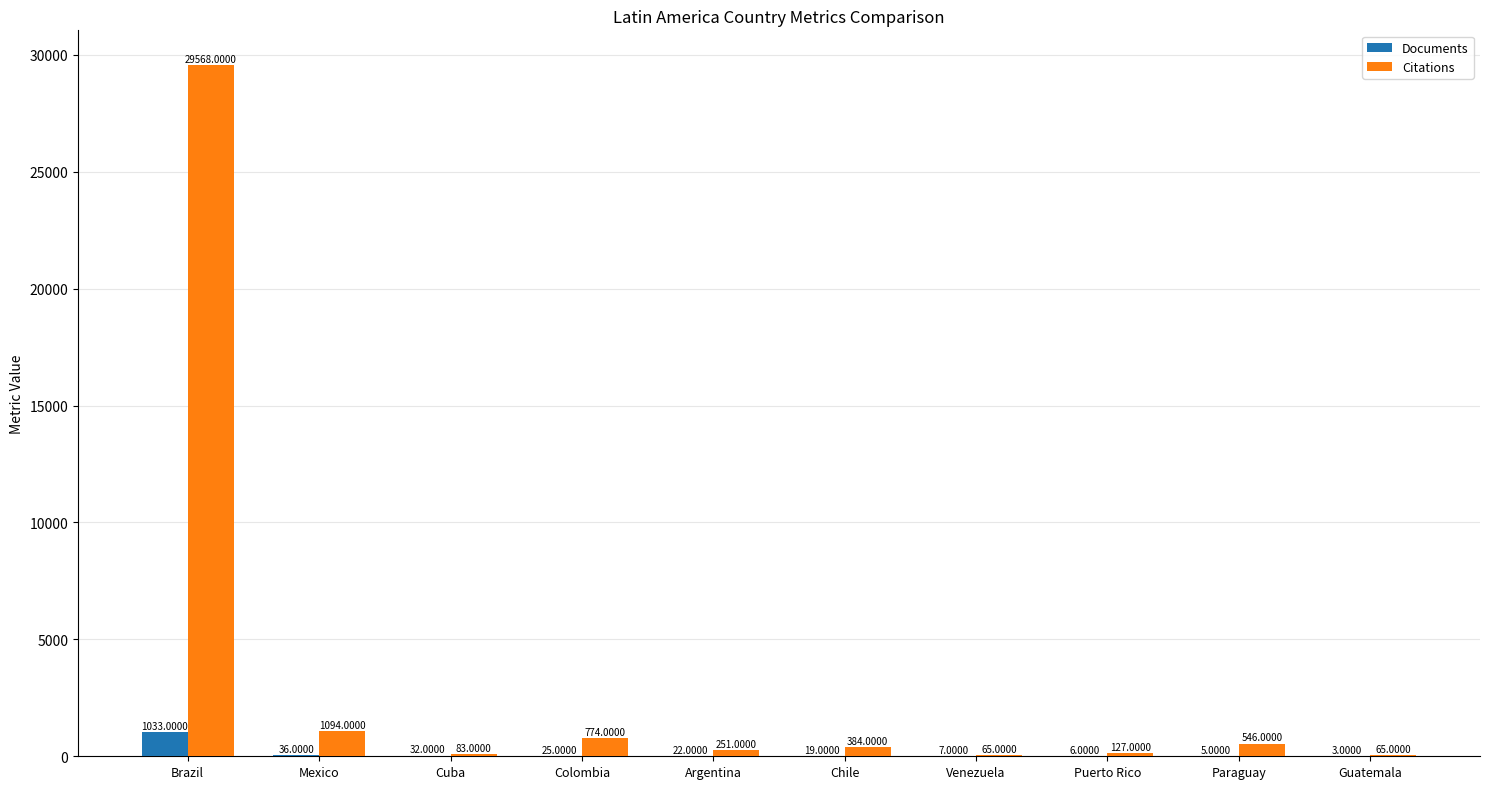

Is the value of Documents at Venezuela greater than the value of Citations at Mexico?

No